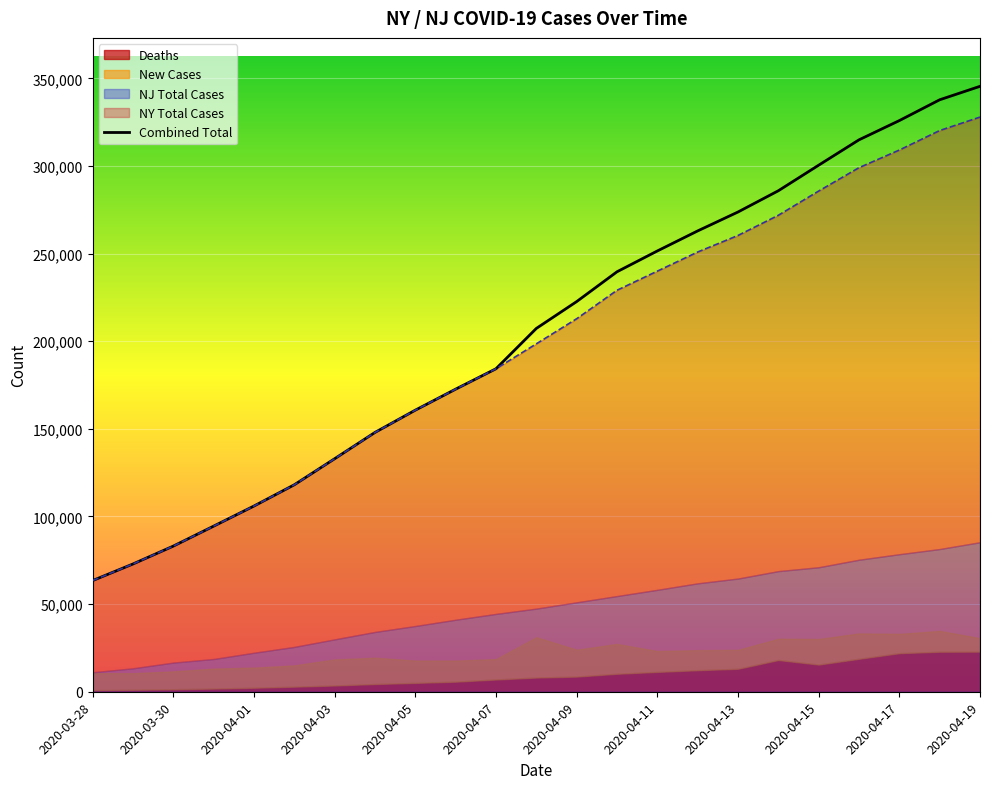

Which series has the largest total across all categories?

Combined Total